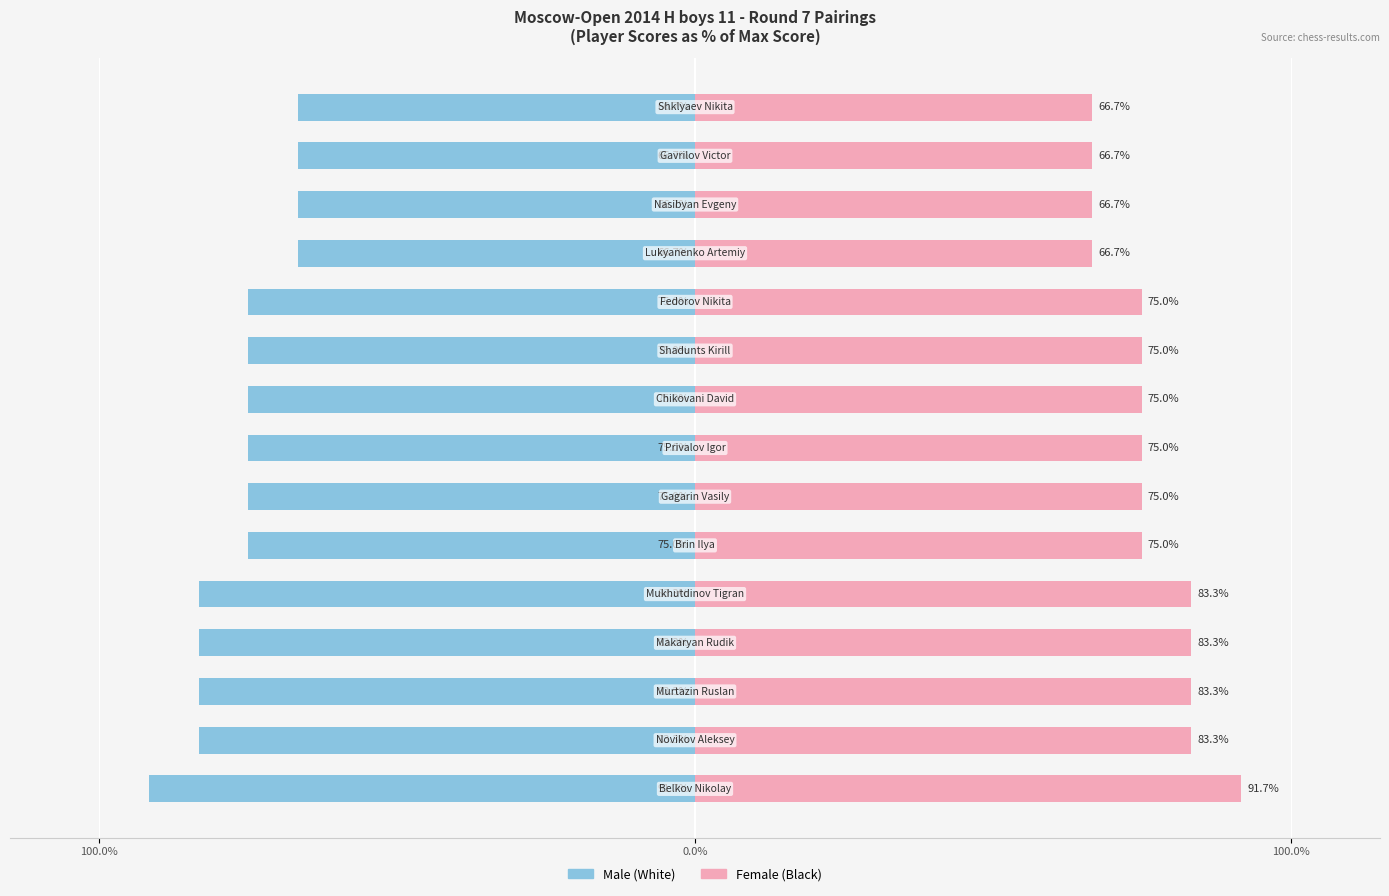

True or false: Male has a value of -117.8 at 6.

False